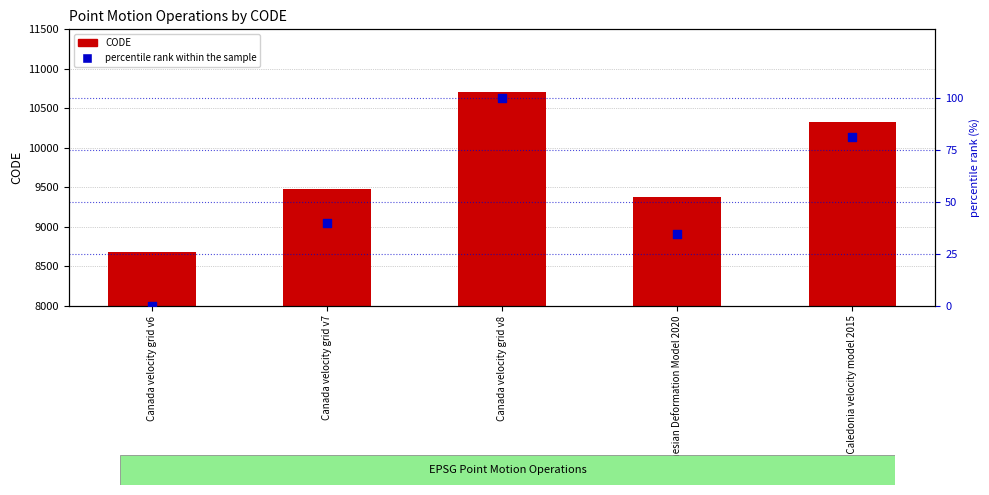

Which series has the largest total across all categories?

CODE